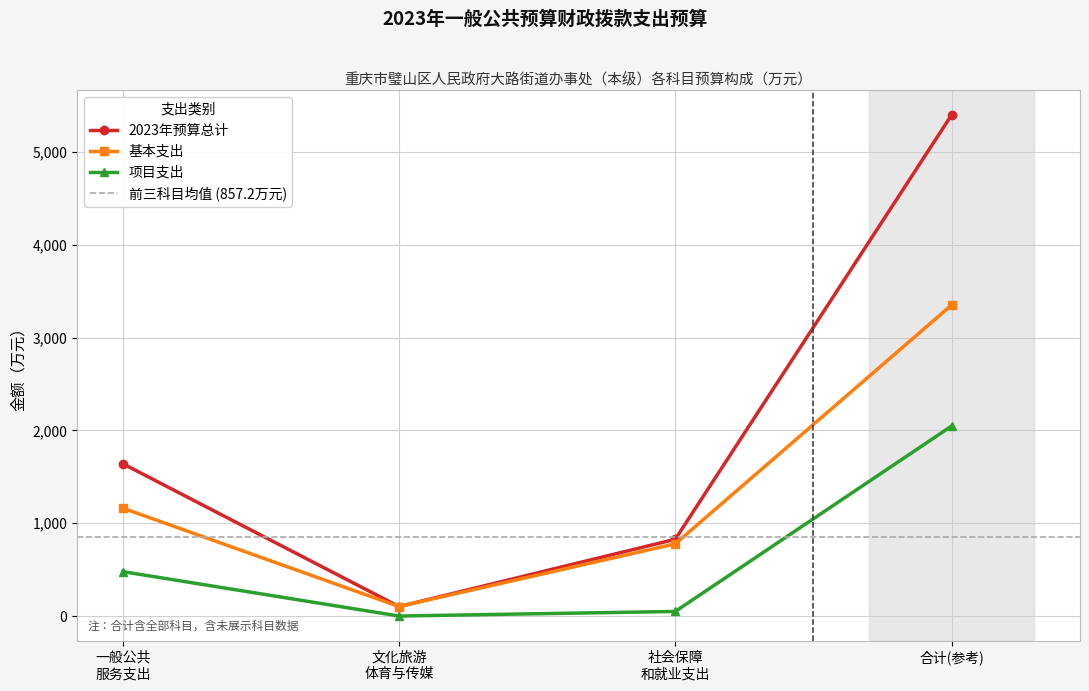

What value does the 基本支出 series have at 合计(参考)?

3352.3